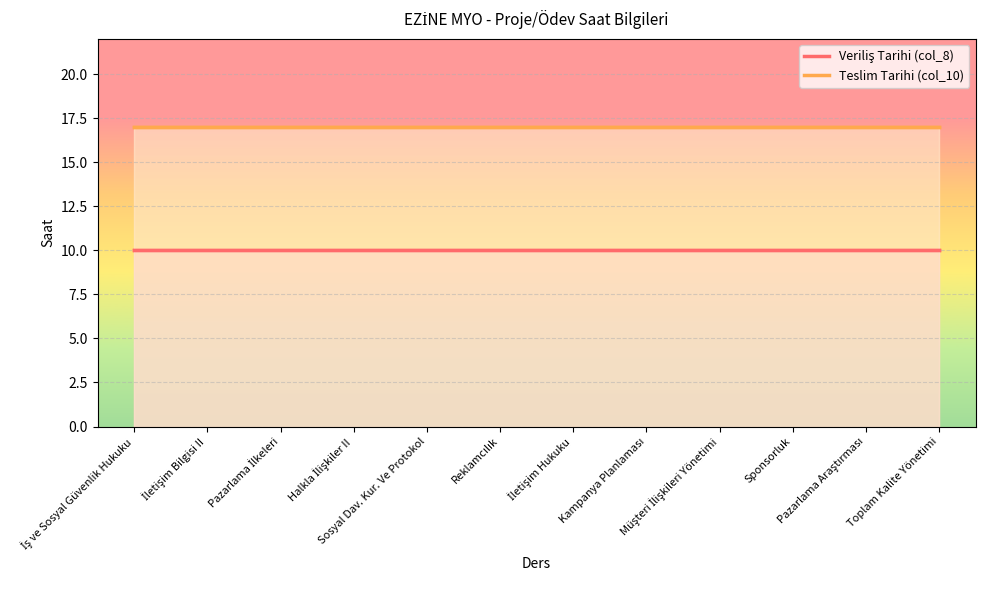

True or false: Teslim Tarihi (col_10) has more than 1 interior local peaks.

False